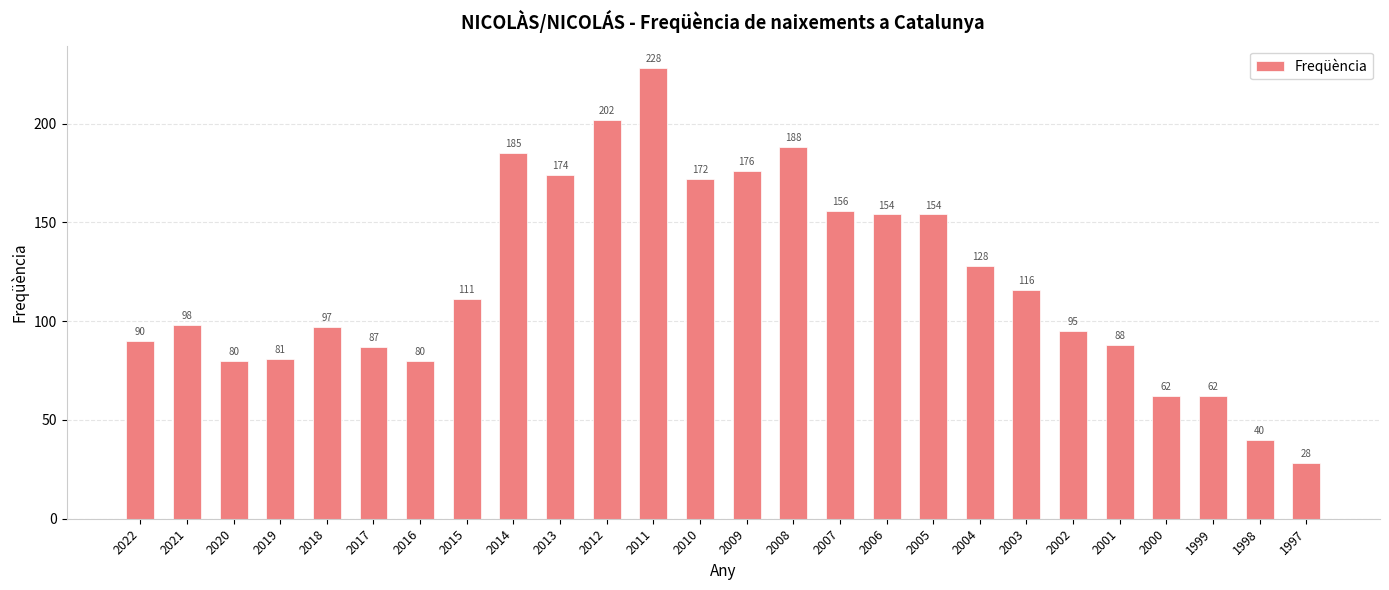

What is the value of the 26th bar from the left?

28